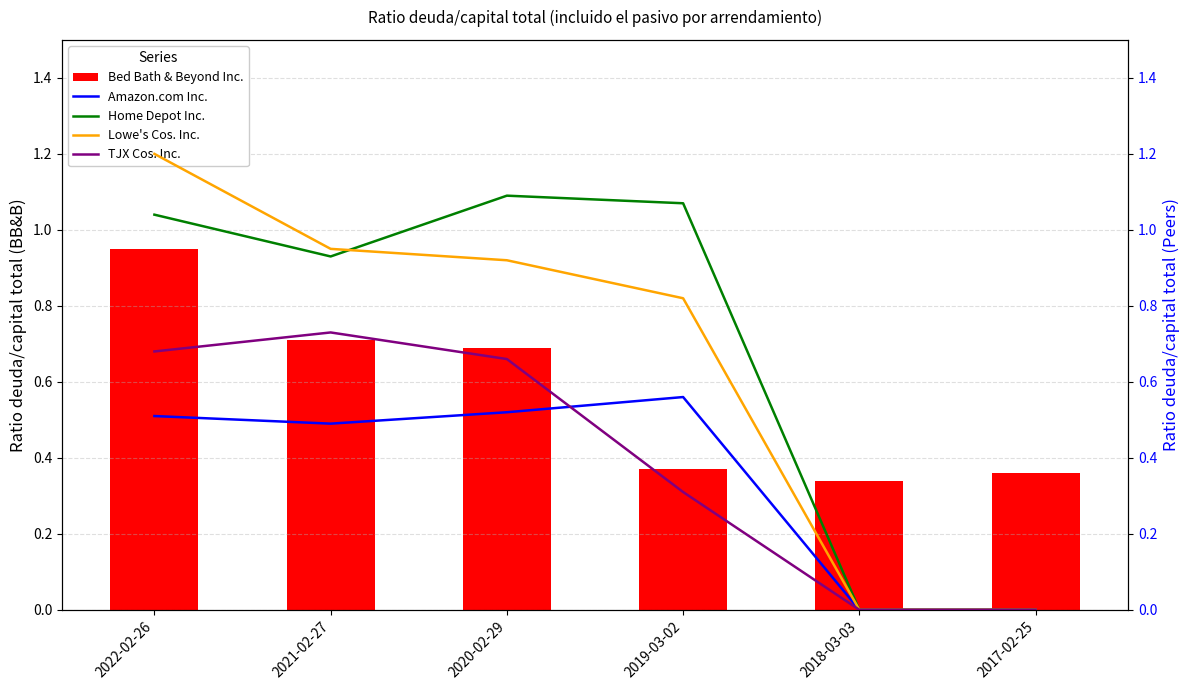

What is the label of the 5th bar from the left?

2018-03-03